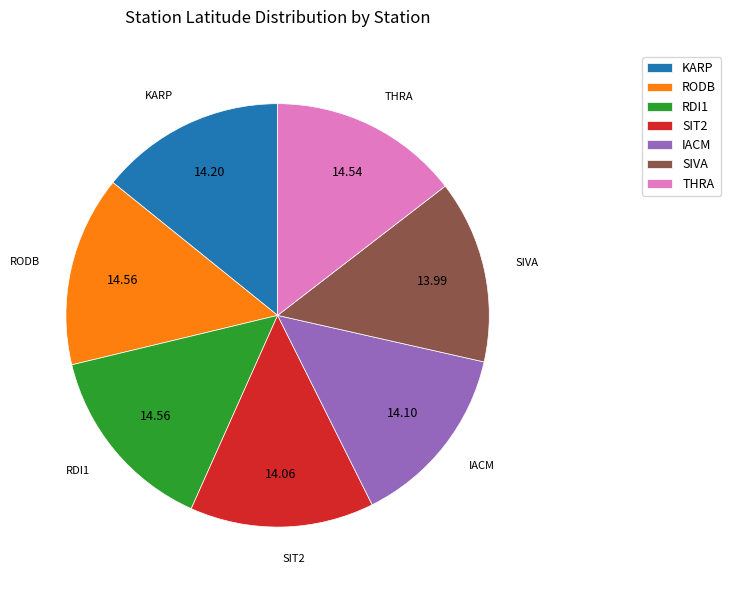

Do IACM and THRA together represent more than half of the pie?

No